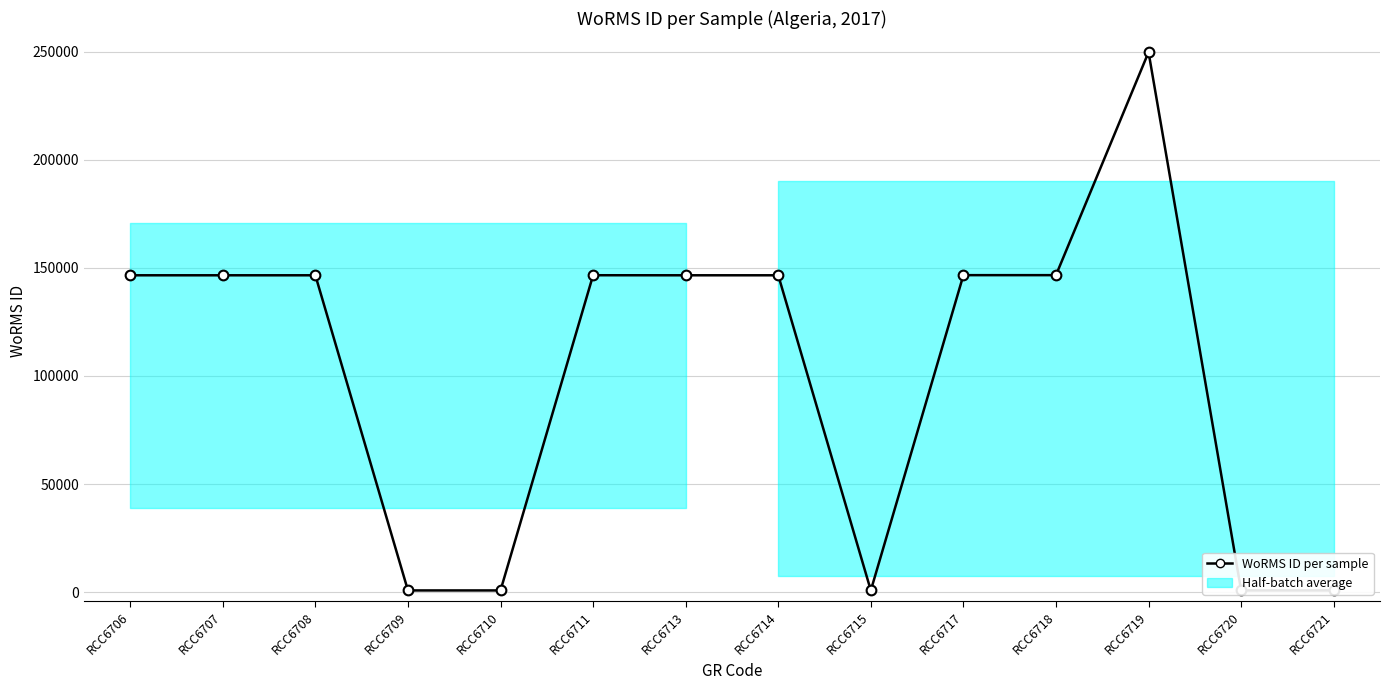

Is this an area chart (filled region under the line)?

No